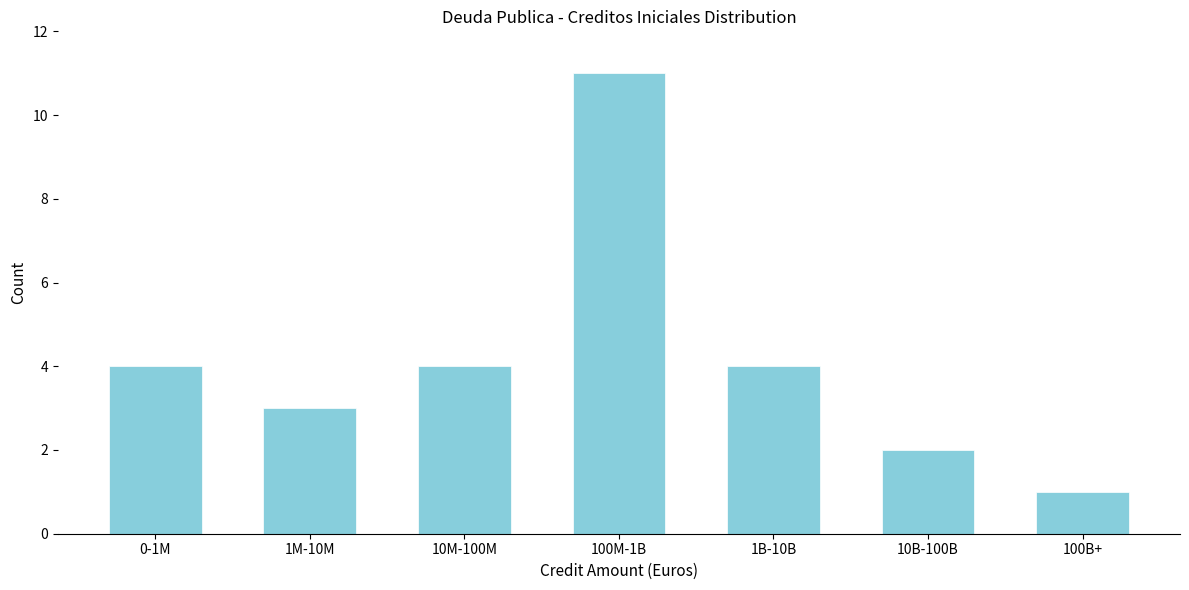

Reading left to right, extract all data points from this chart.

4	3	4	11	4	2	1